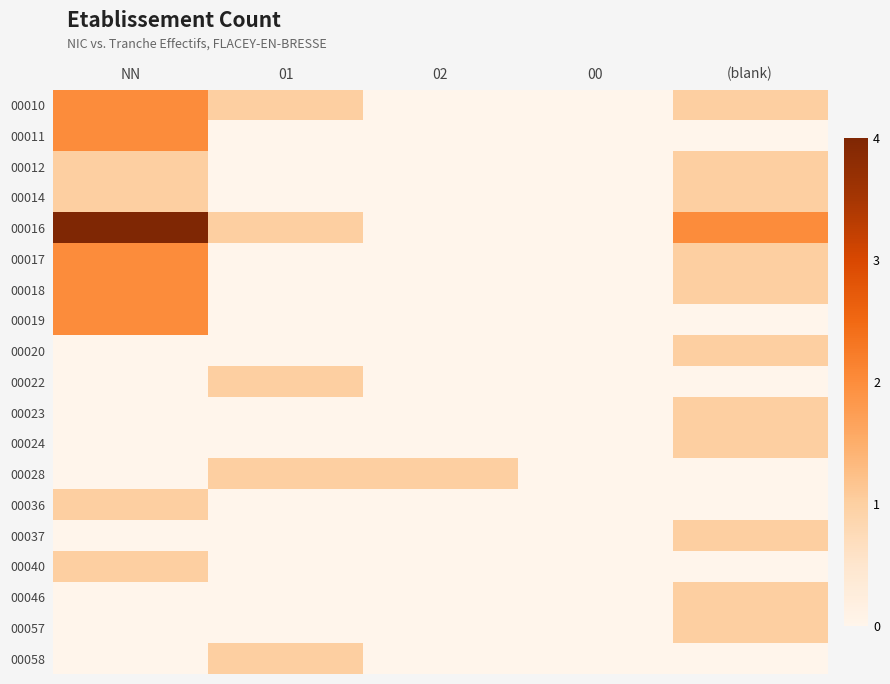

At how many categories does at least one series exceed 2?

1